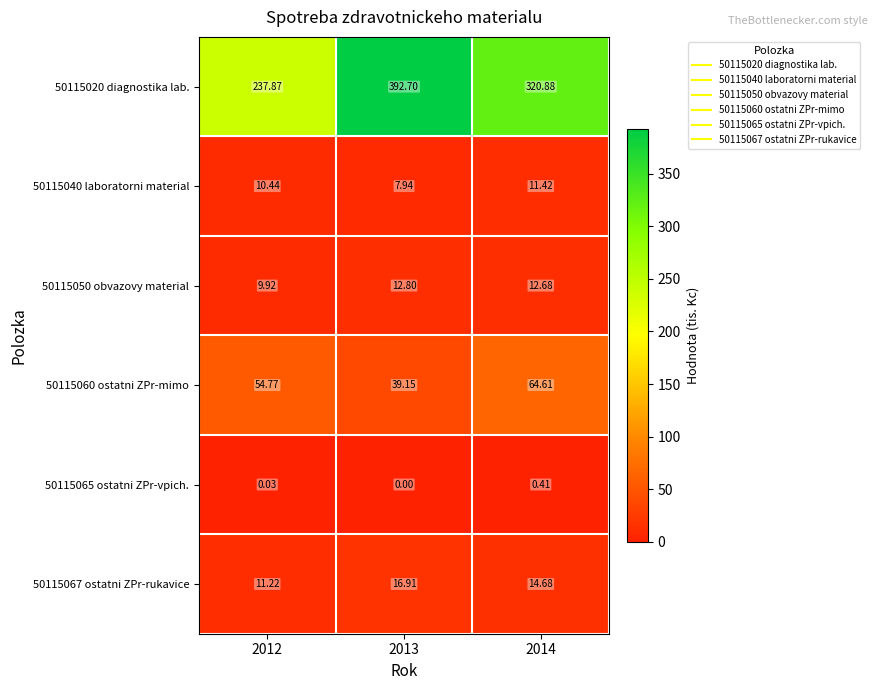

How many data points in 50115020 diagnostika lab. are above 320?

2